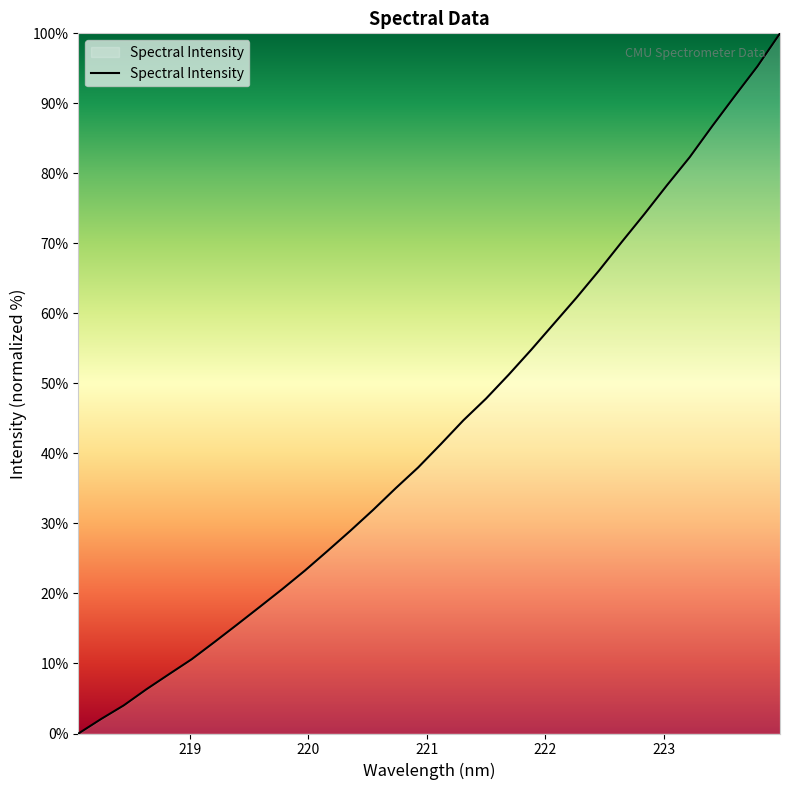

Reading left to right, what are all the values shown in this chart?

0.0	2.1	4.0	6.3	8.5	10.6	13.1	15.5	18.1	20.6	23.3	26.1	28.9	31.9	35.0	38.0	41.3	44.7	47.8	51.2	54.8	58.5	62.2	66.1	70.2	74.2	78.3	82.3	86.7	91.0	95.3	100.0